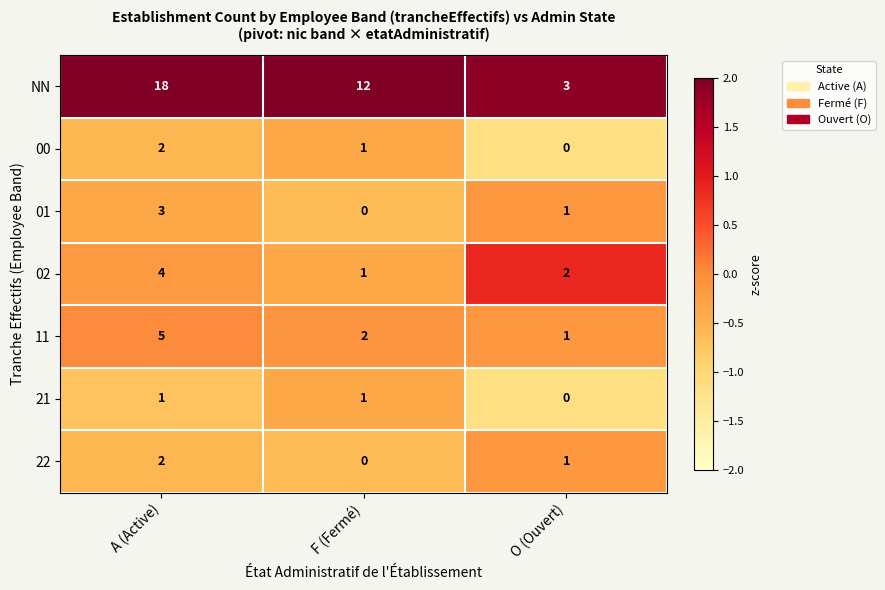

How many 21 values are between 0 and 1?

3